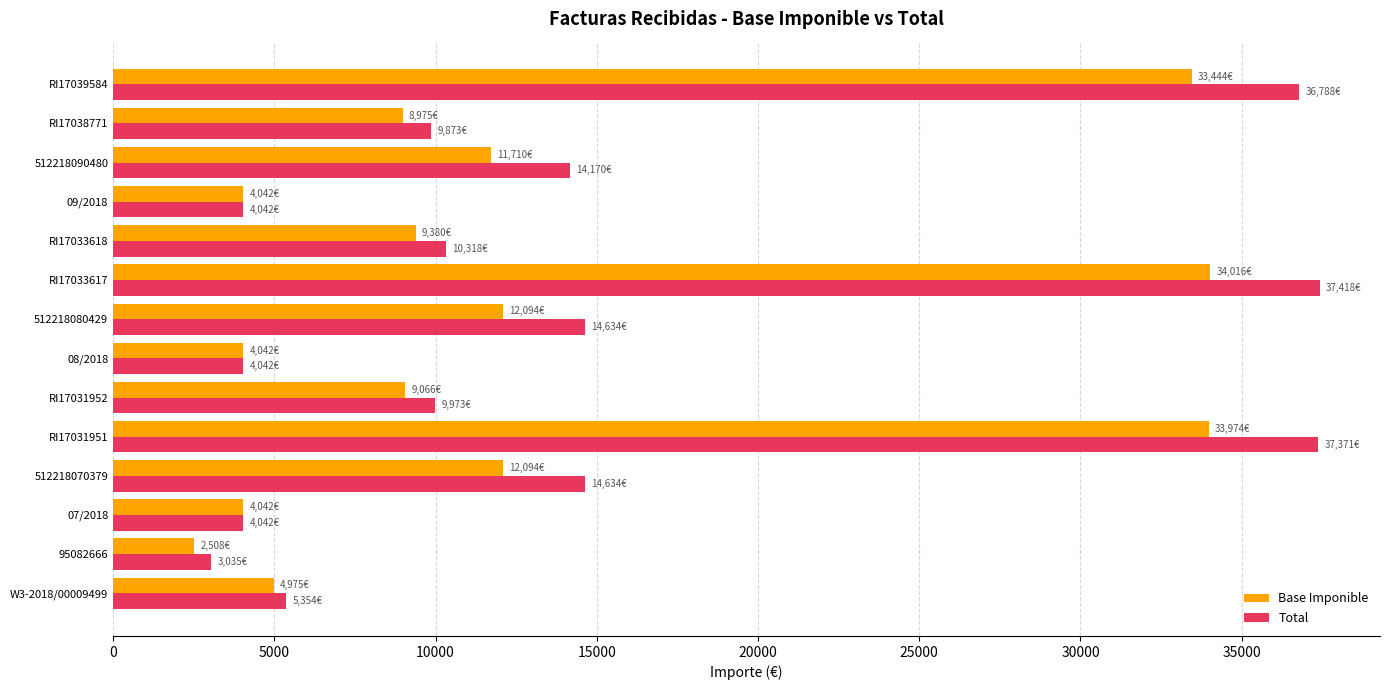

What is the maximum value for Base Imponible?

34016.3